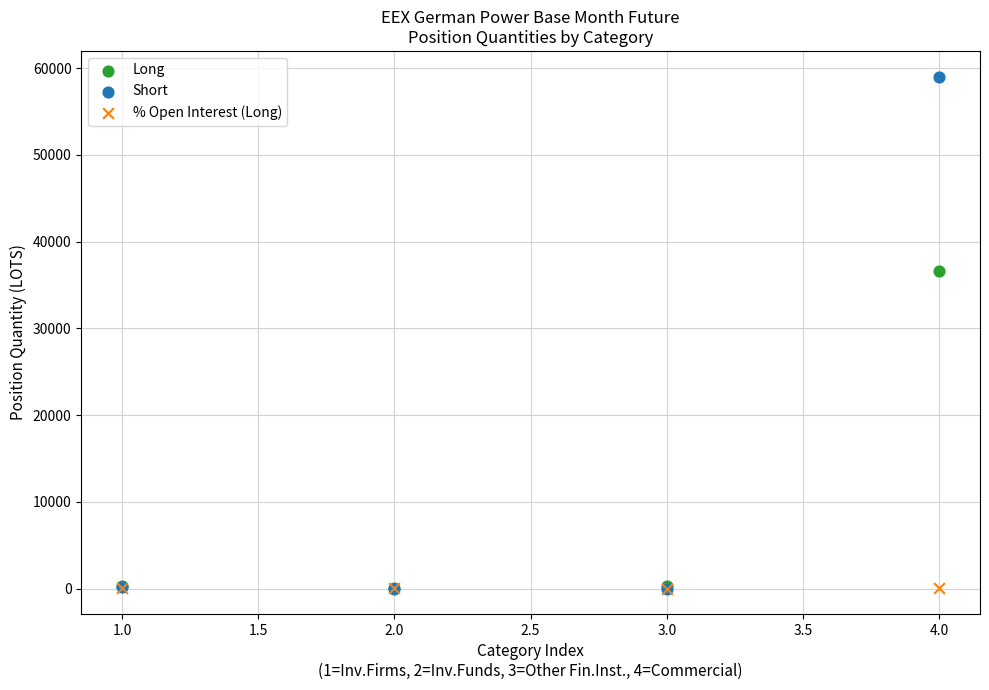

Across all series, what Y value is closest to 29518?

36605.3